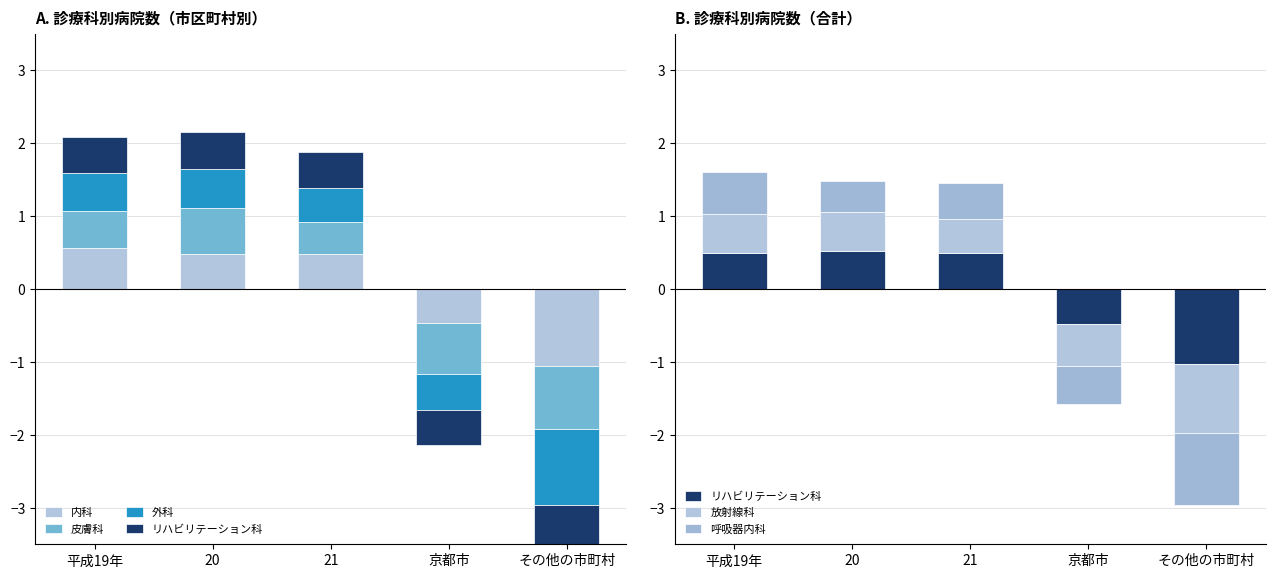

Which category has the lowest value in the 放射線科 series?

京都市